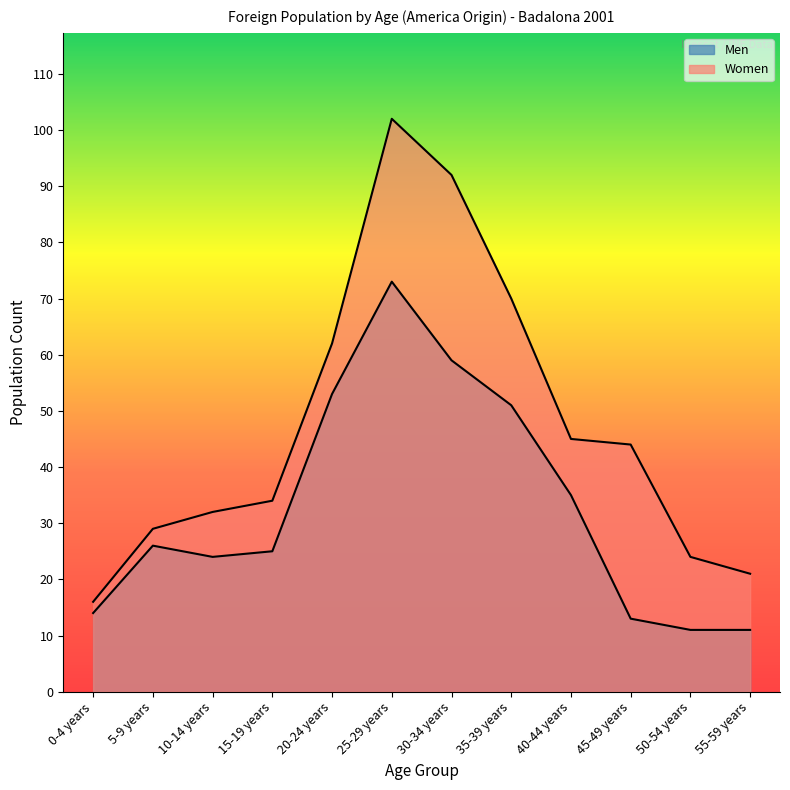

How many data points in Women are above 44?

5